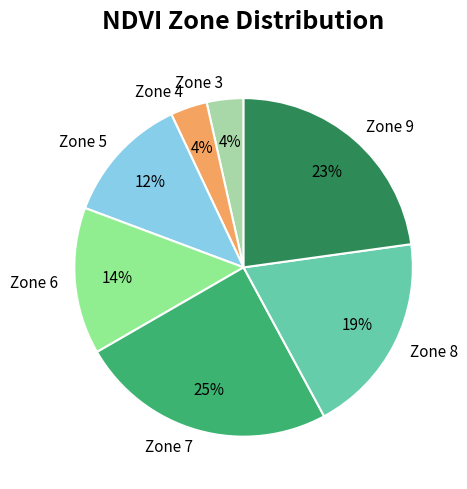

Count the number of slices in the pie.

7